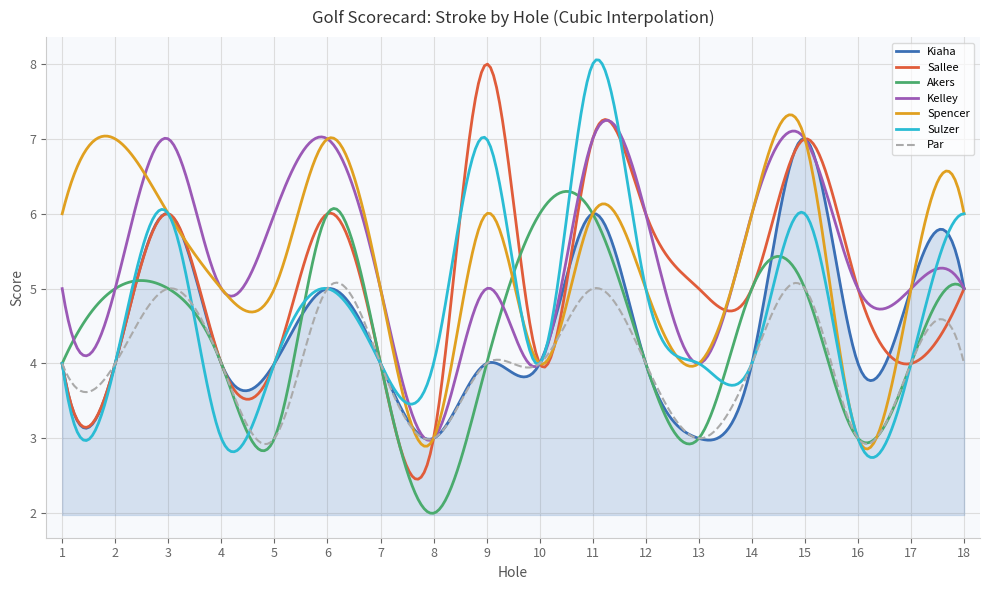

Does the chart have visible grid lines?

Yes